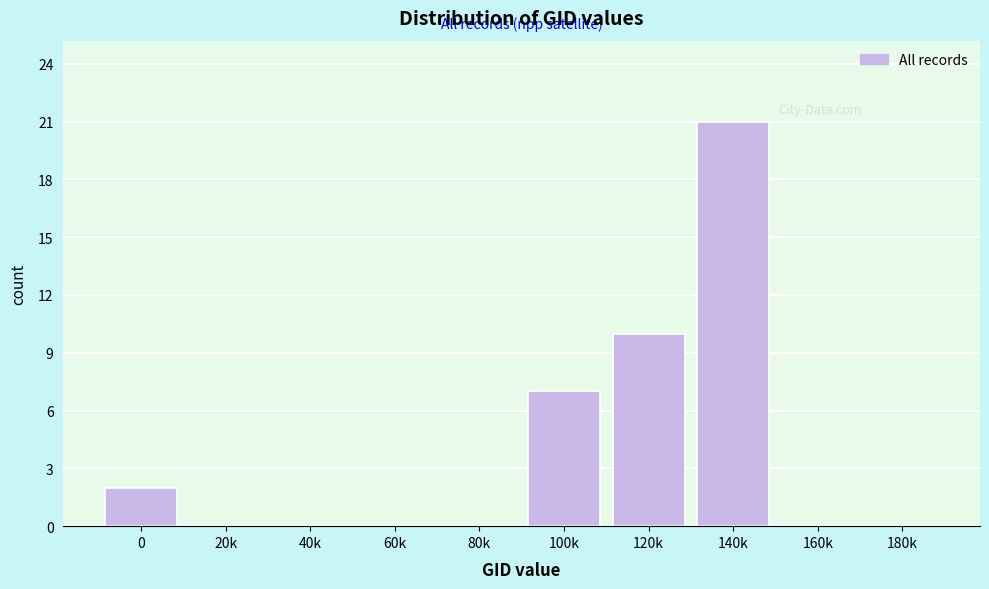

Reading left to right, list all the values displayed in this chart.

0=2	20k=0	40k=0	60k=0	80k=0	100k=7	120k=10	140k=21	160k=0	180k=0